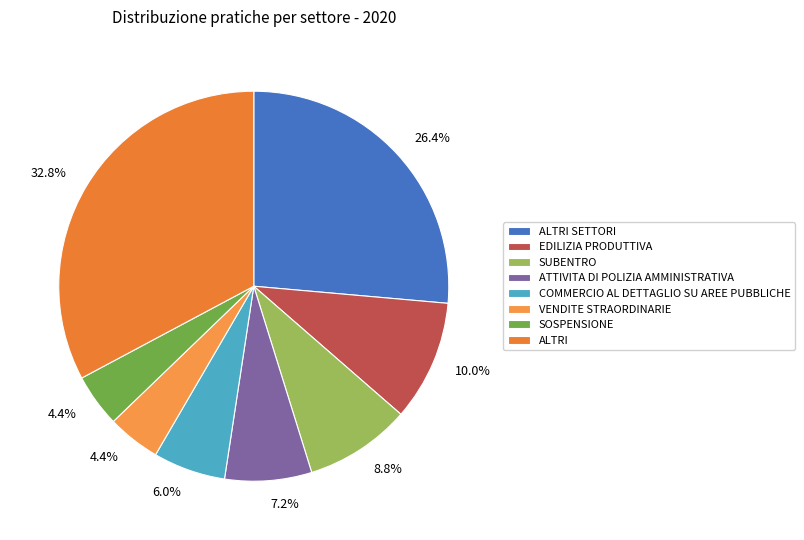

Is there any slice that represents more than half of the pie?

No